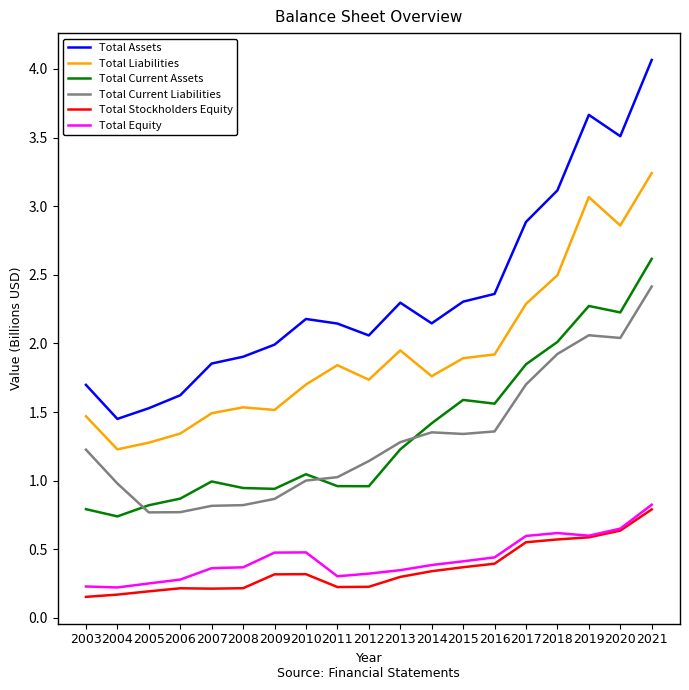

Does the chart display data point markers on the line(s)?

No